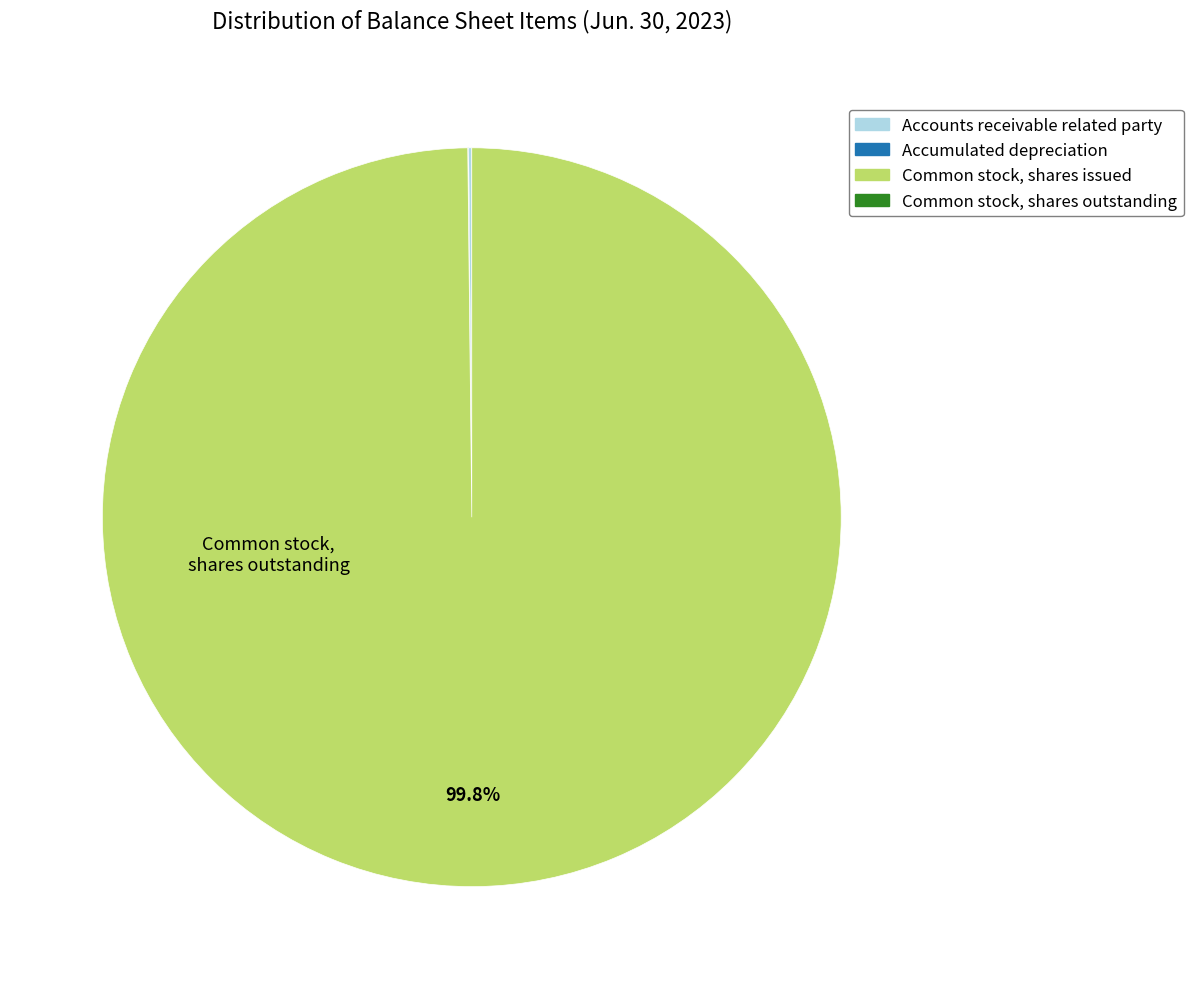

Does any single category account for the majority?

Yes